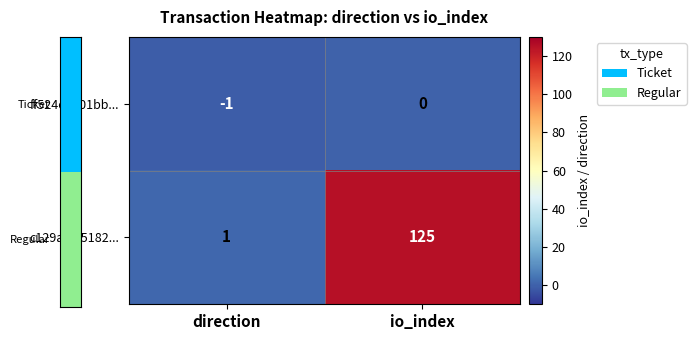

Is it true that ff524e3301bb... equals 0 at io_index?

True